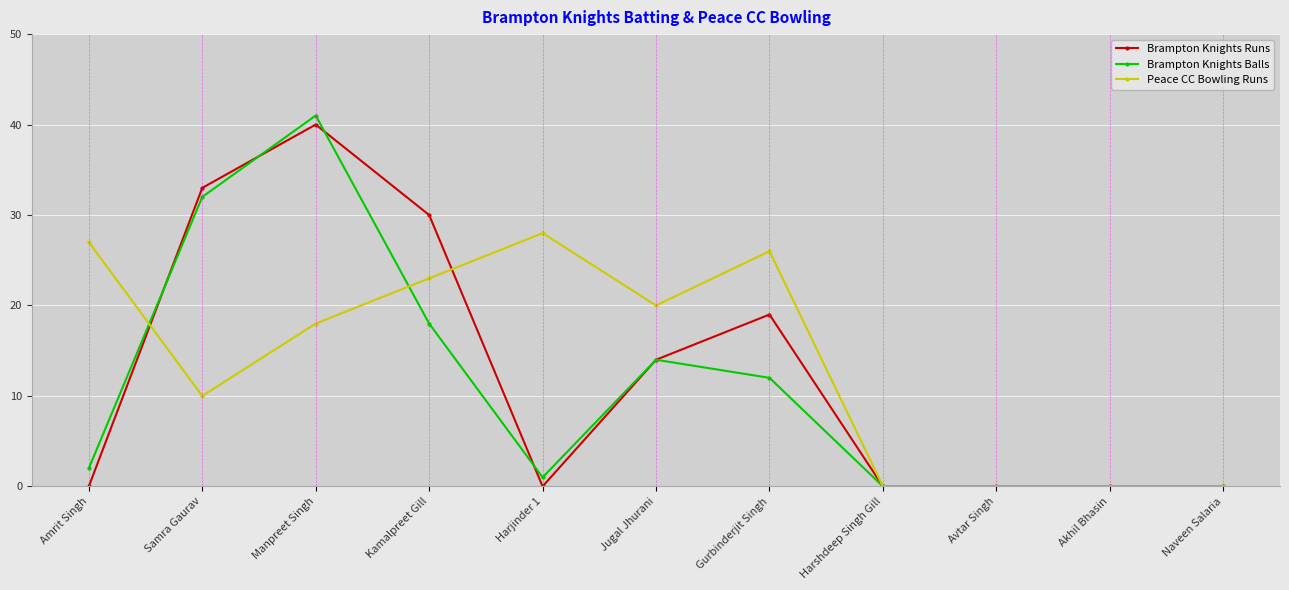

Where is Brampton Knights Balls nearest to the value 20?

Kamalpreet Gill